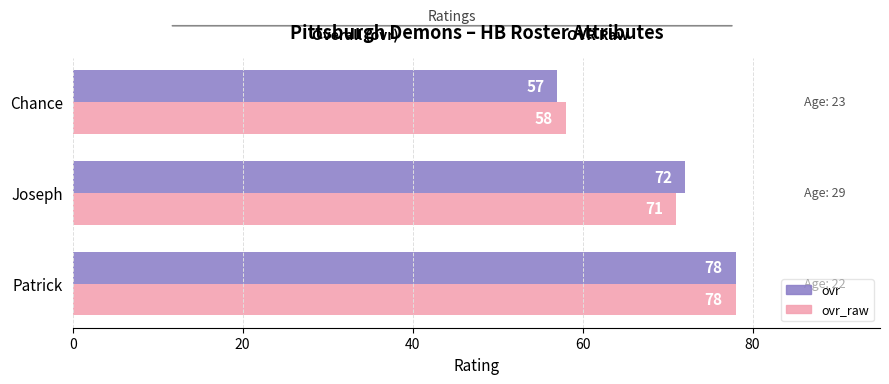

What is the maximum value shown in the chart?

78